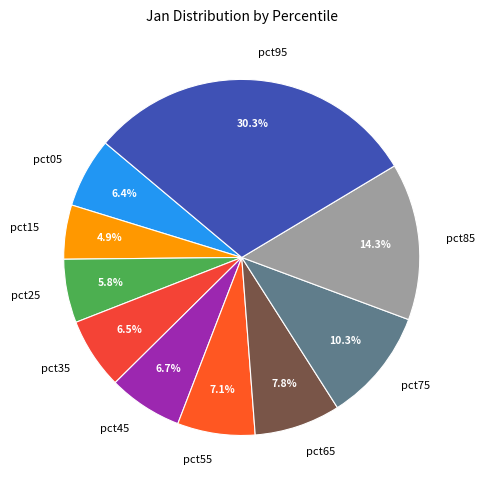

What percentage is the pct05 slice, to the nearest percent?

6%